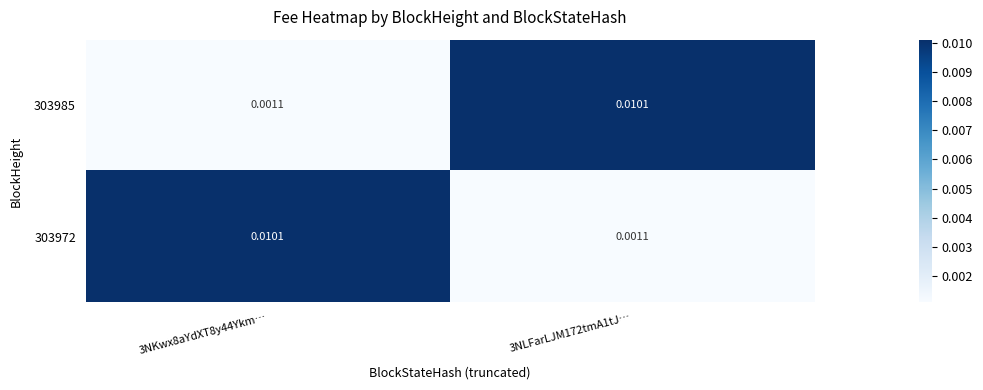

Is the value of 303985 at 3NLFarLJM172tmA1tJ… greater than the value of 303972 at 3NLFarLJM172tmA1tJ…?

Yes